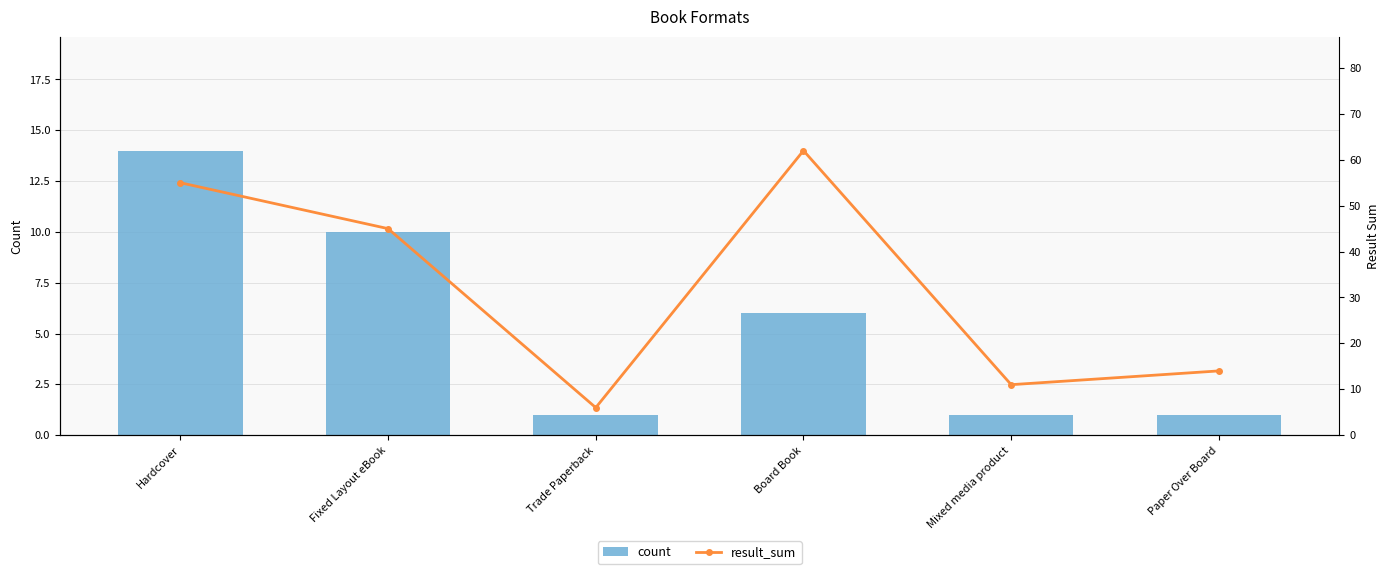

What is the label of the 1st bar from the left?

Hardcover